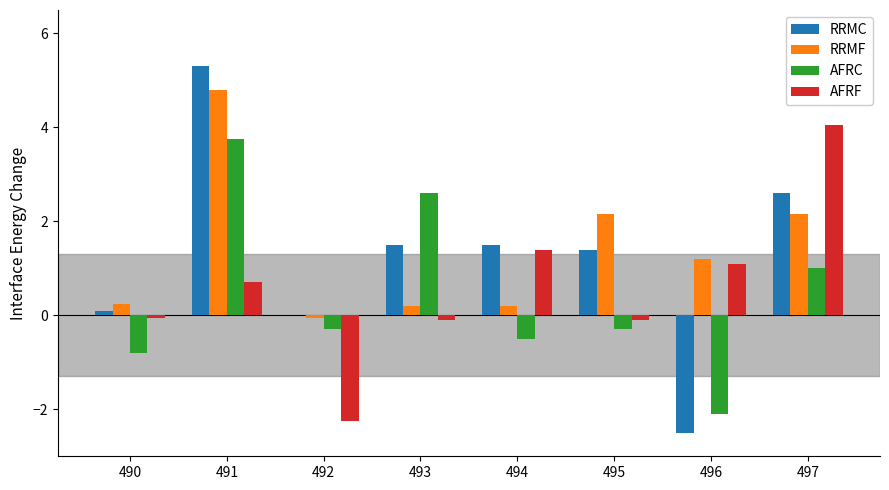

Which series changed the most between 491 and 494?

RRMF